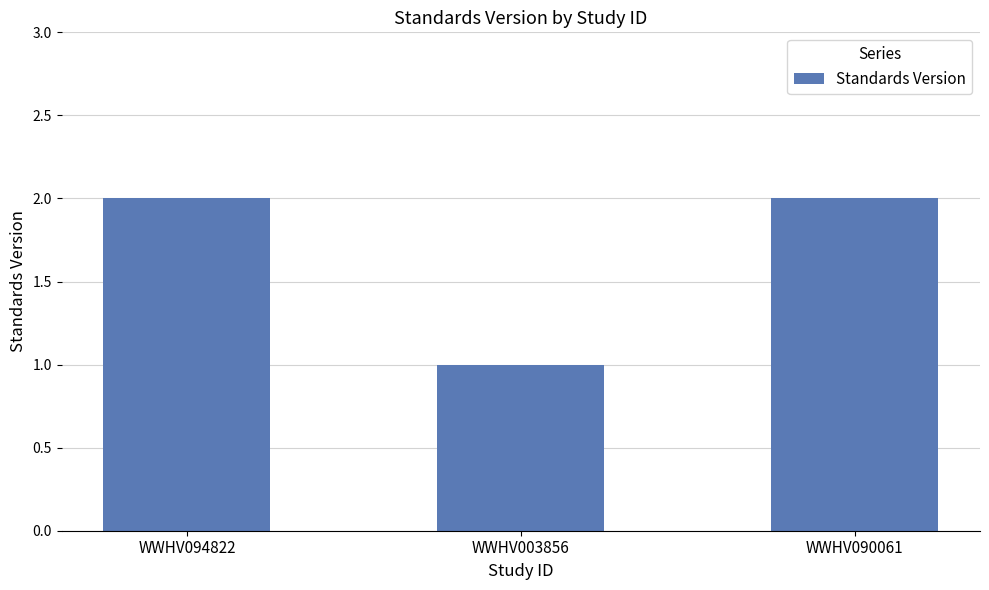

Reading right to left, list all the values displayed in this chart.

2	1	2